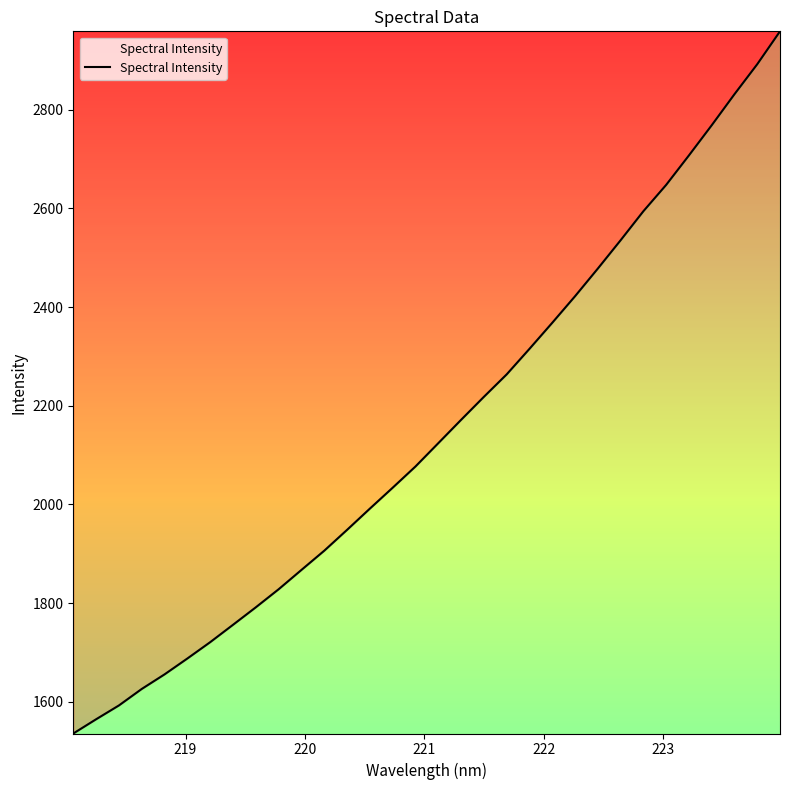

Count the number of data series in this chart.

1